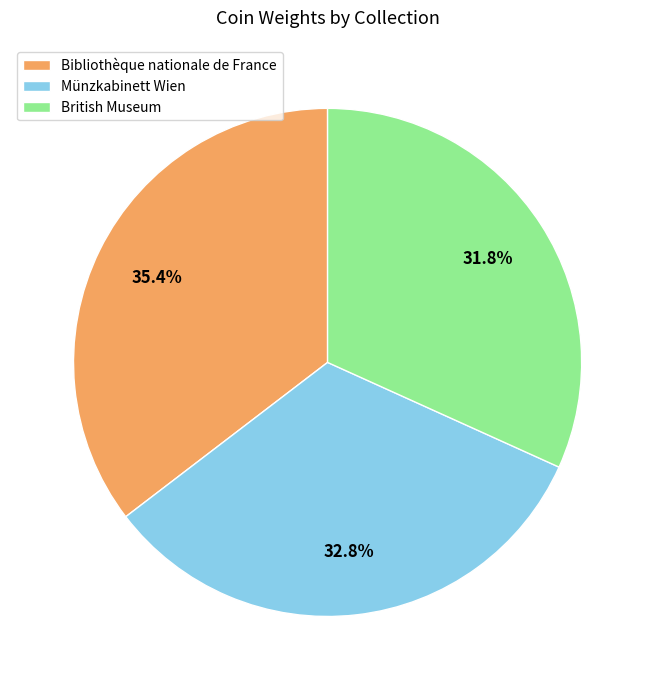

To the nearest percent, what is the difference between the Bibliothèque nationale de France and British Museum slice percentages?

4%